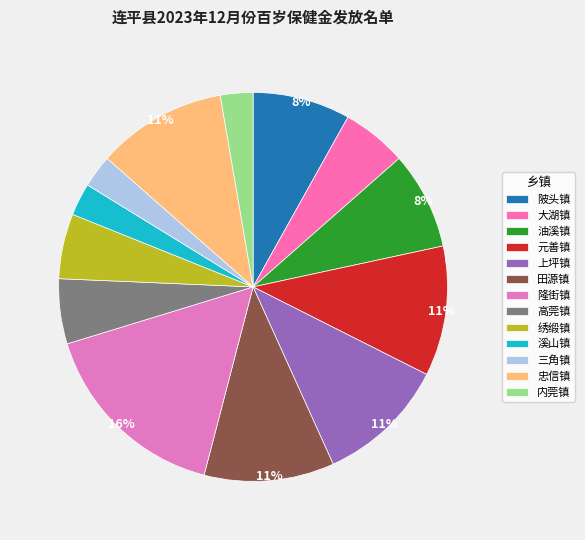

Which category has the biggest portion of the pie?

隆街镇